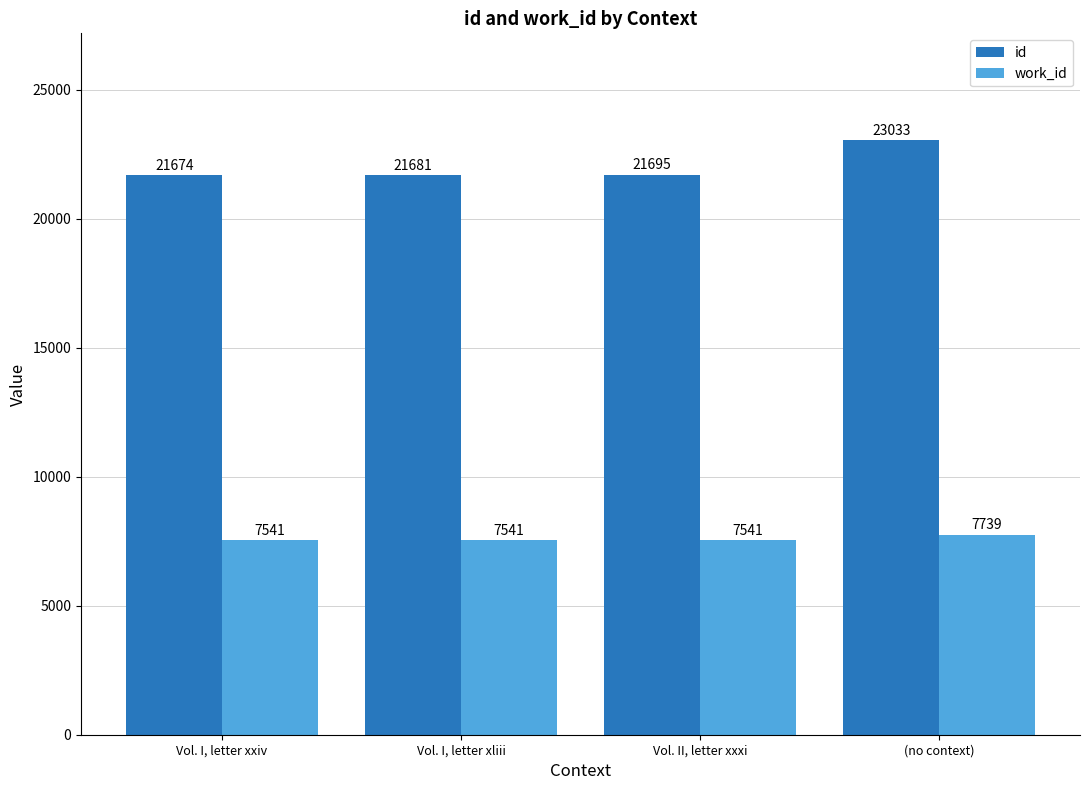

How many bars are there in each group?

2